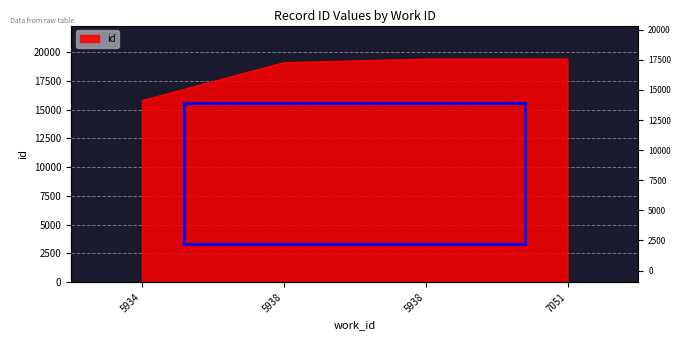

Rank the categories by value from highest to lowest.

5938, 7051, 5938, 5934